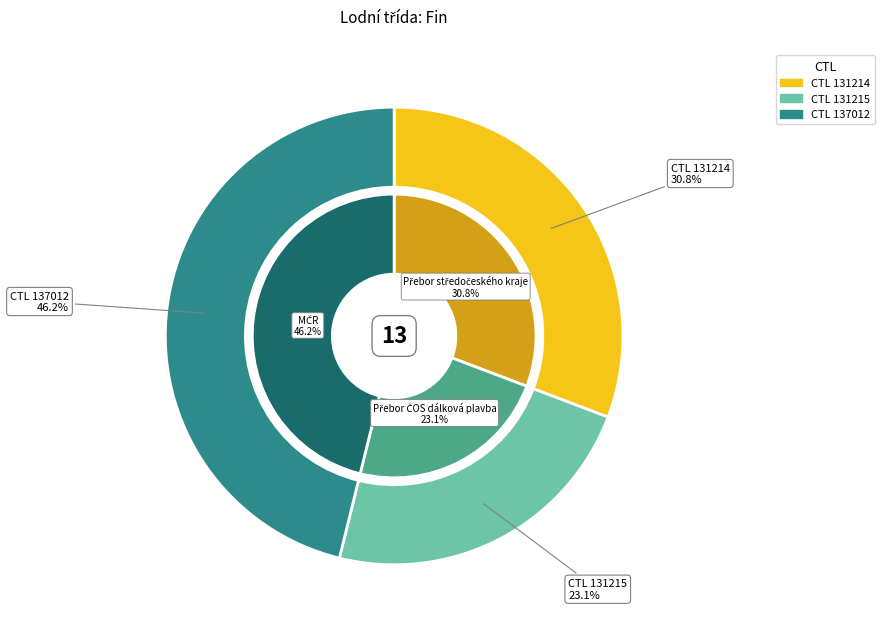

Combined, what portion of the pie is 131215 and 137012?

69.2%